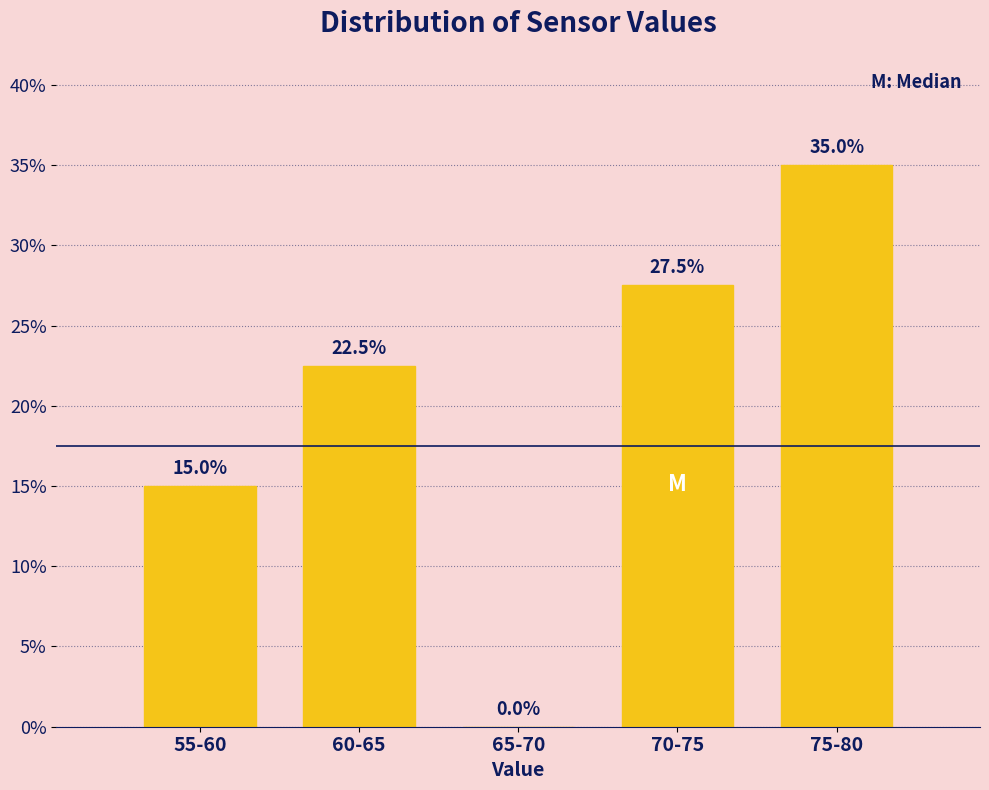

Reading left to right, extract all data points from this chart.

55-60=15.0	60-65=22.5	65-70=0.0	70-75=27.5	75-80=35.0